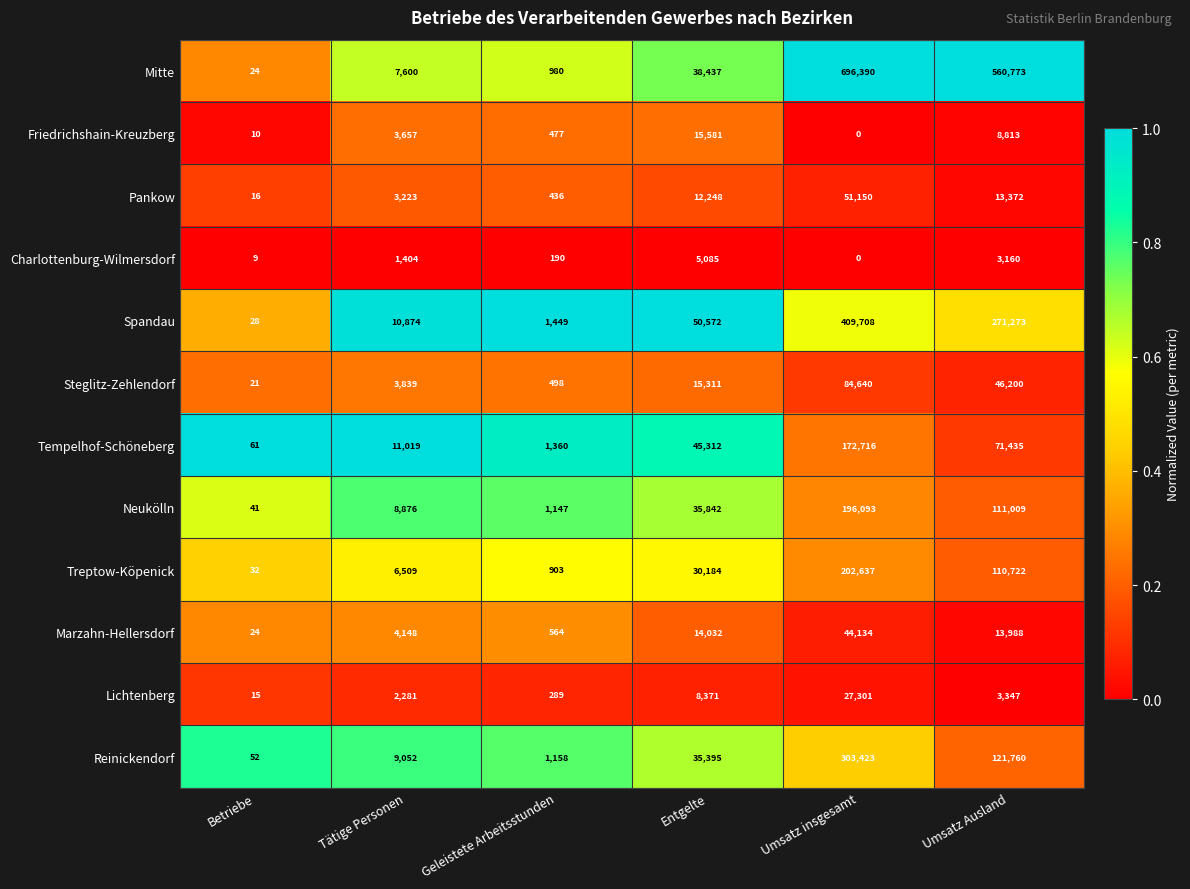

What is the sum of the Tempelhof-Schöneberg values at Umsatz Ausland and Geleistete Arbeitsstunden?

72795